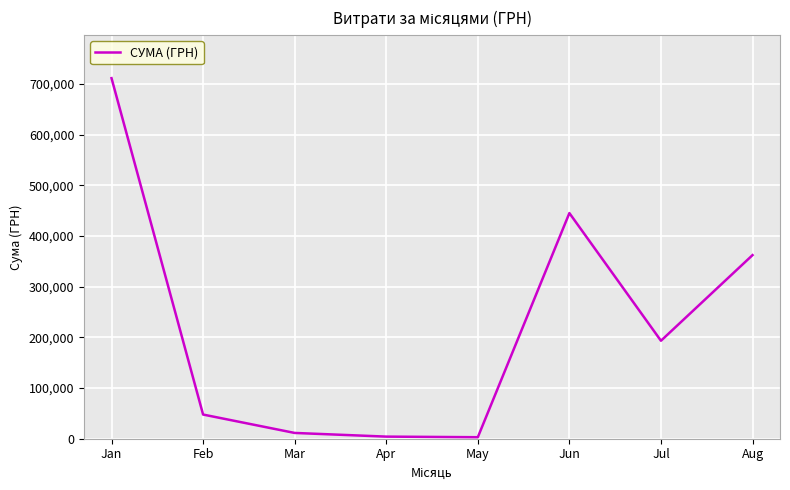

True or false: the data shows 362365.6 at Aug.

True